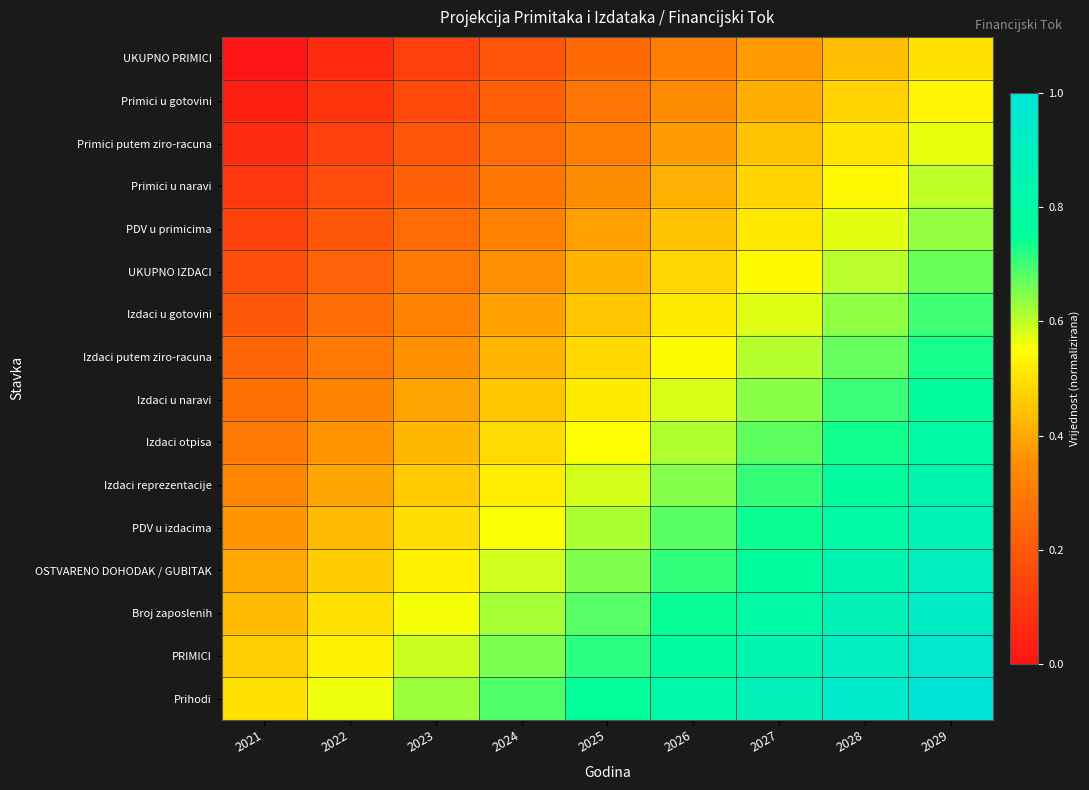

Which series has the largest total across all categories?

Prihodi